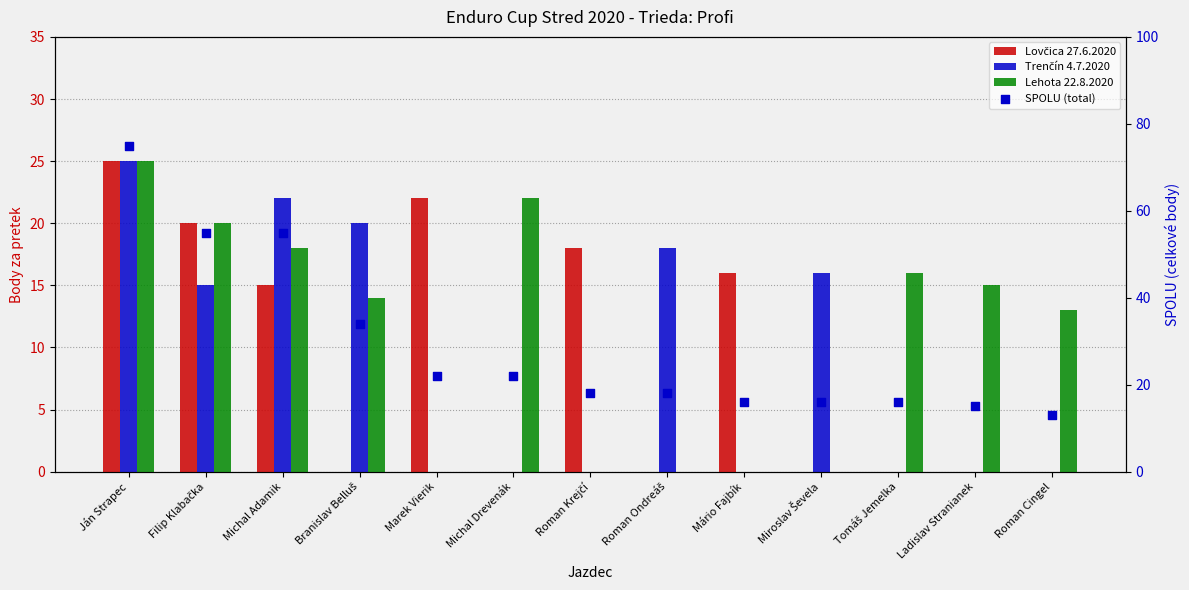

Which series reaches the minimum Y coordinate?

Lovčica 27.6.2020